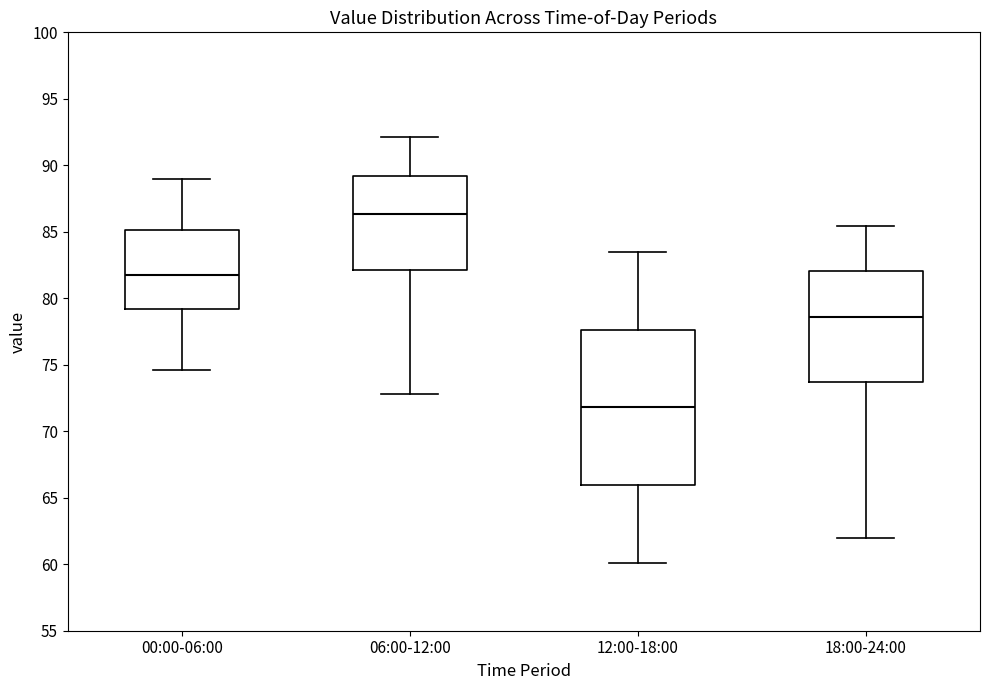

Reading left to right, read every box against the y-axis: the position of its median line, the range the box covers, and the ends of its whiskers. The values are not printed on the chart, so give them approximately, as read against the axis.

00:00-06:00: median 81.5, box 79.0 to 85.0, whiskers 74.5 to 89.0
06:00-12:00: median 86.5, box 82.0 to 89.0, whiskers 73.0 to 92.0
12:00-18:00: median 72.0, box 66.0 to 77.5, whiskers 60.0 to 83.5
18:00-24:00: median 78.5, box 73.5 to 82.0, whiskers 62.0 to 85.5